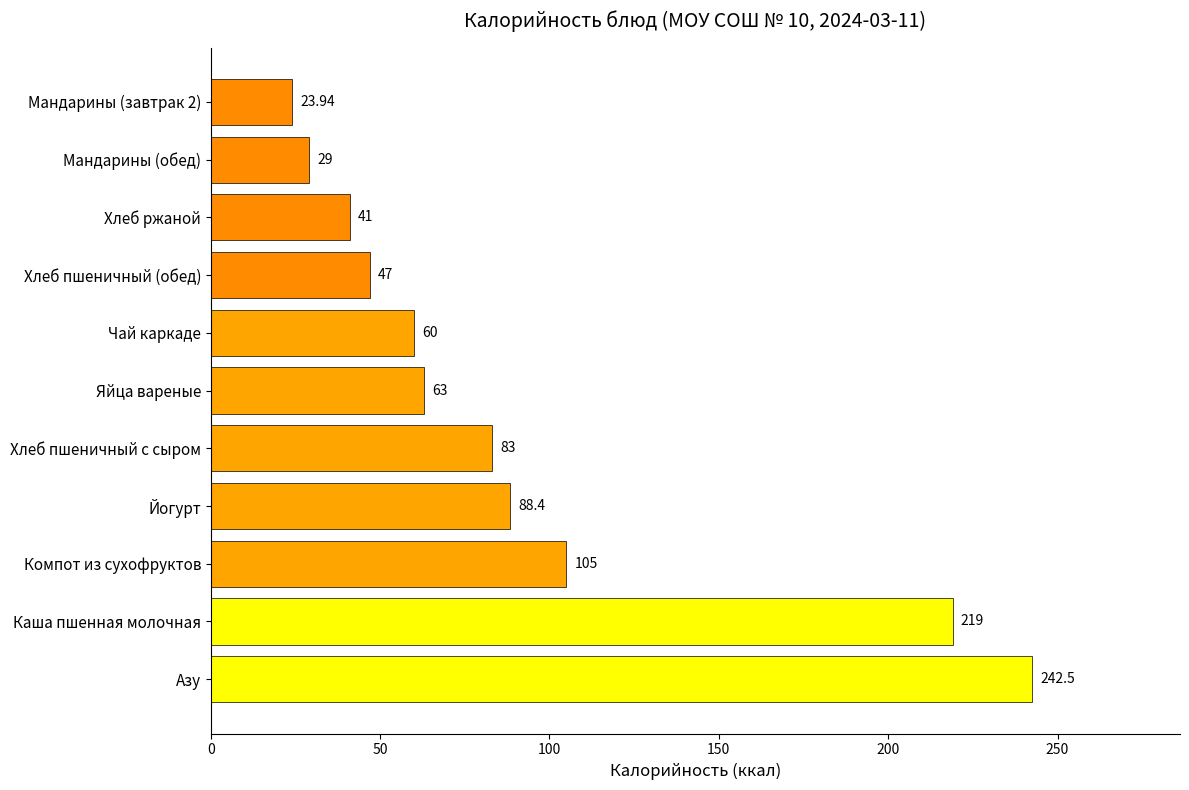

Which has a higher value, Мандарины (завтрак 2) or Яйца вареные?

Яйца вареные